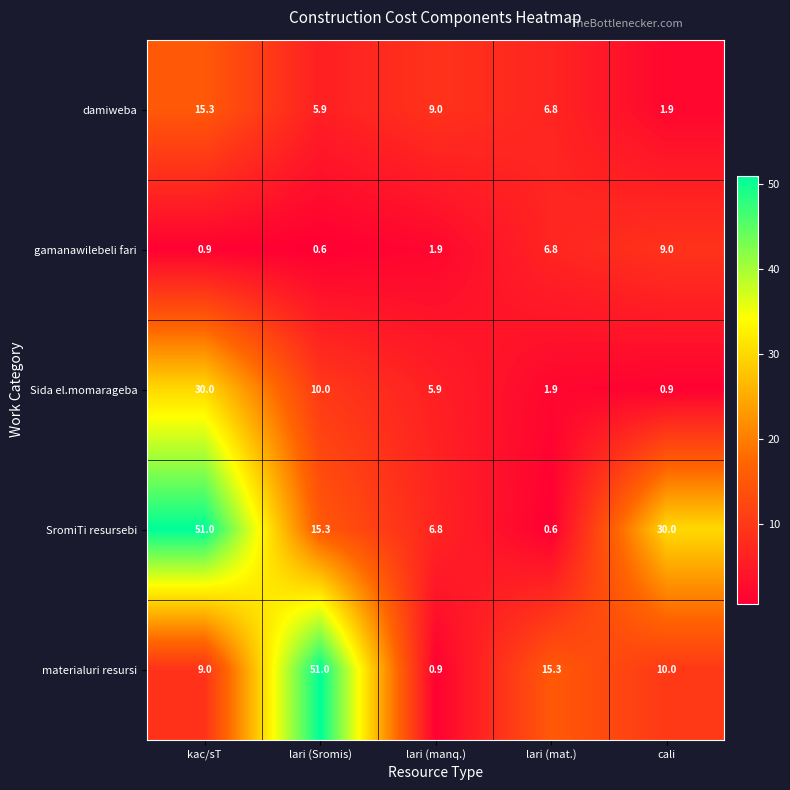

How many categories are shown in the chart?

5